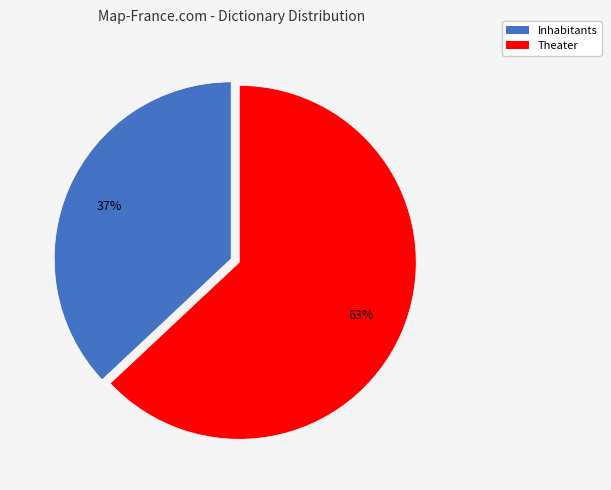

Between Inhabitants and Theater, which is larger?

Theater